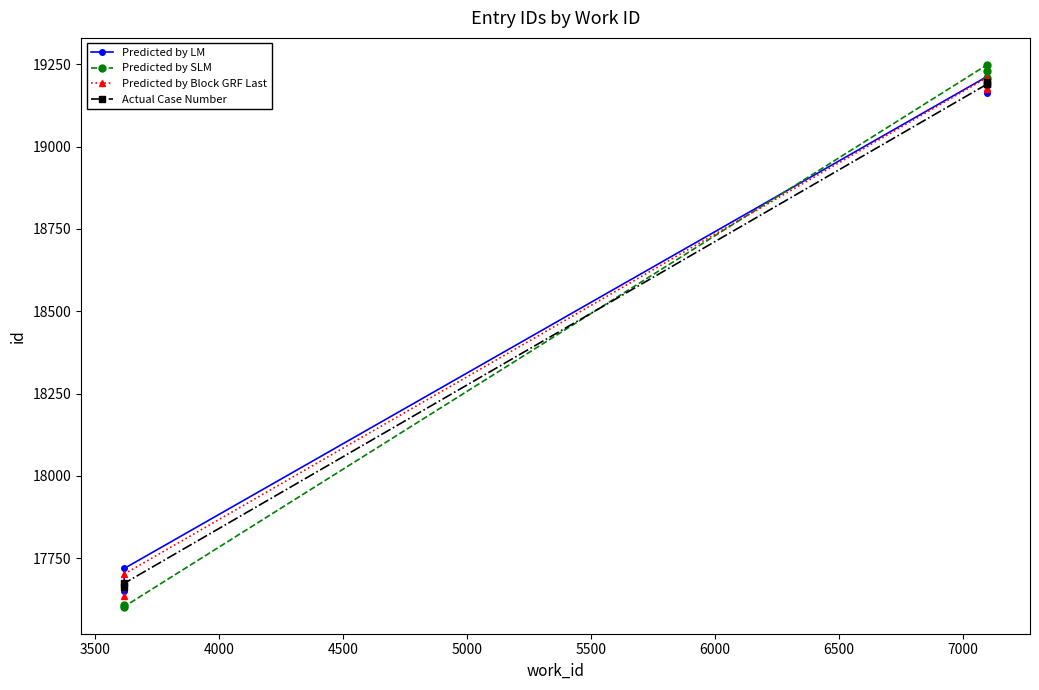

True or false: Predicted by Block GRF Last has more than 0 interior local peaks.

True